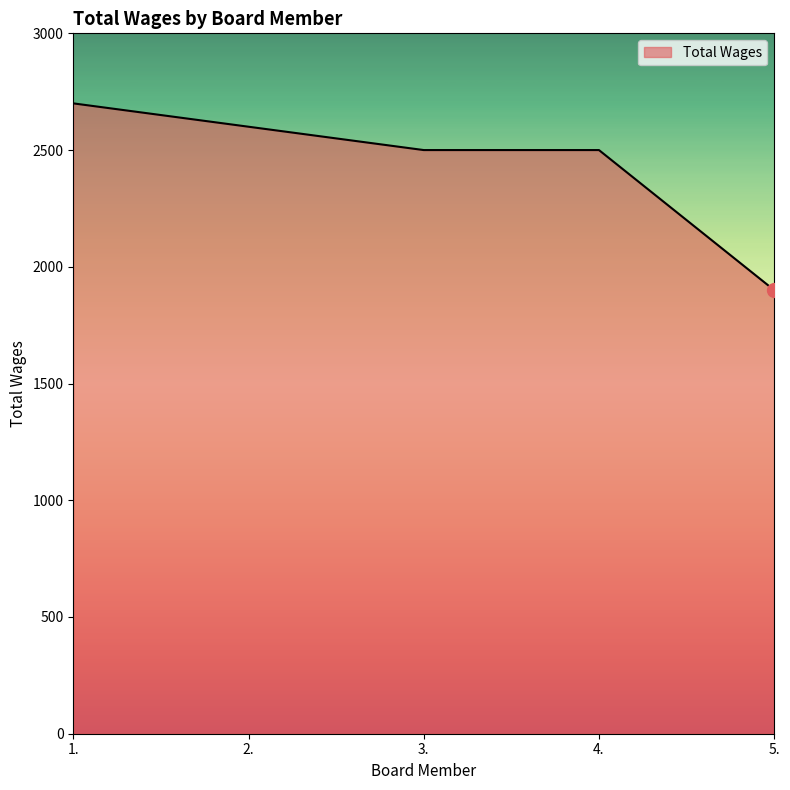

At which category does the chart reach its peak across all series?

1.